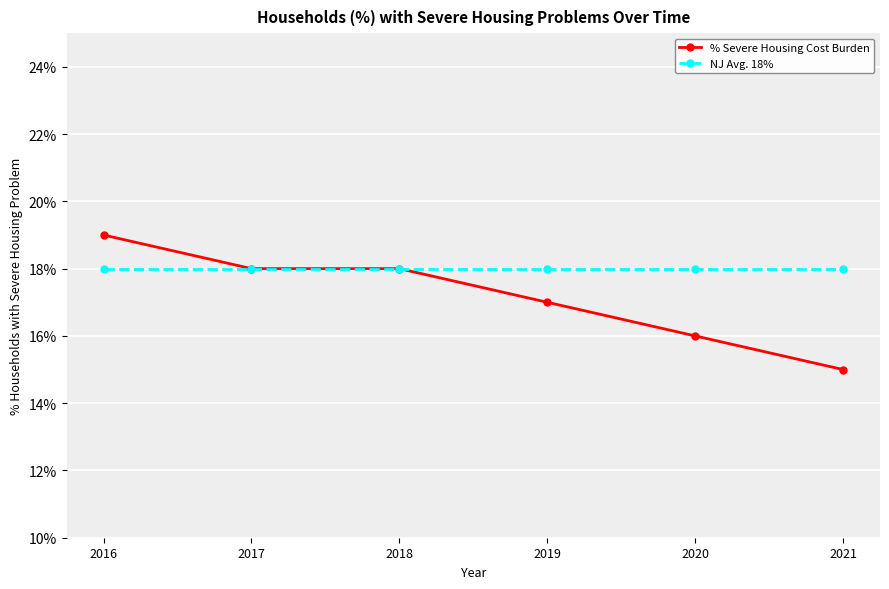

Does the chart have visible grid lines?

Yes